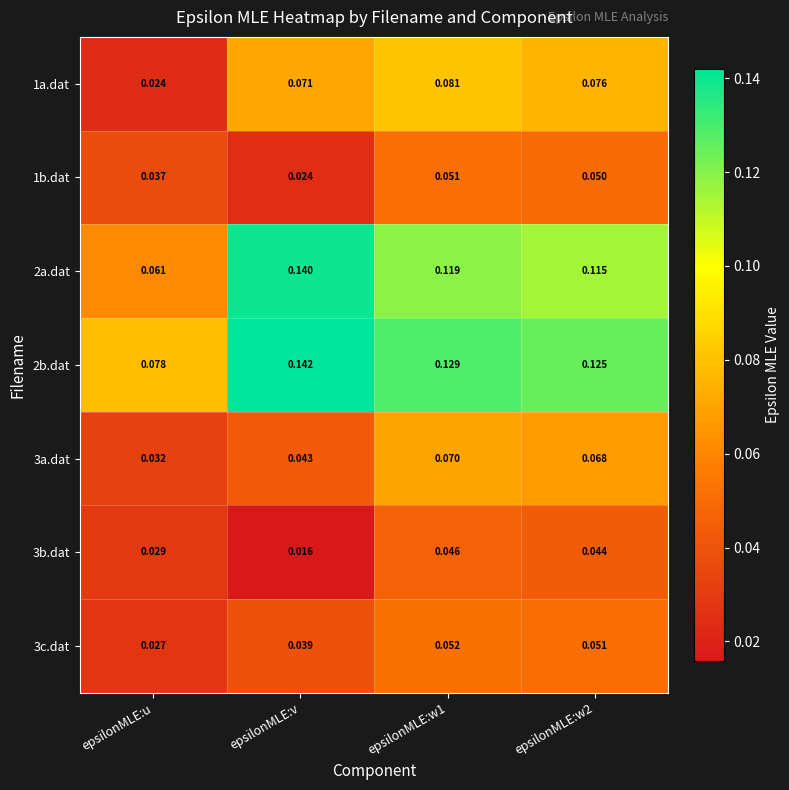

Where is 3a.dat nearest to the value 0?

epsilonMLE:u